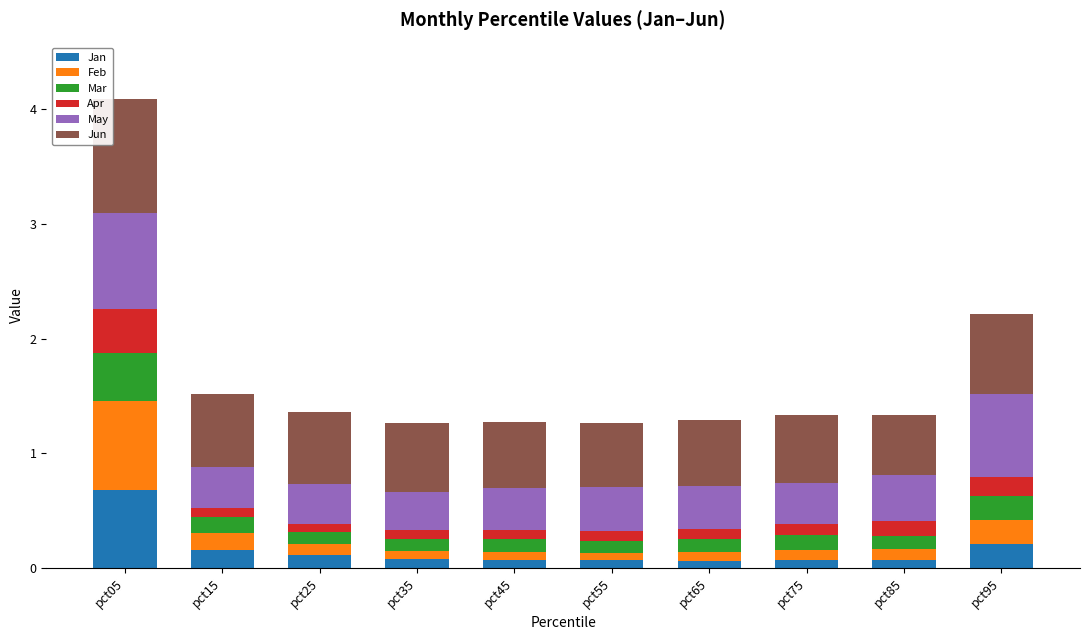

At which label does Jan reach its peak?

pct05